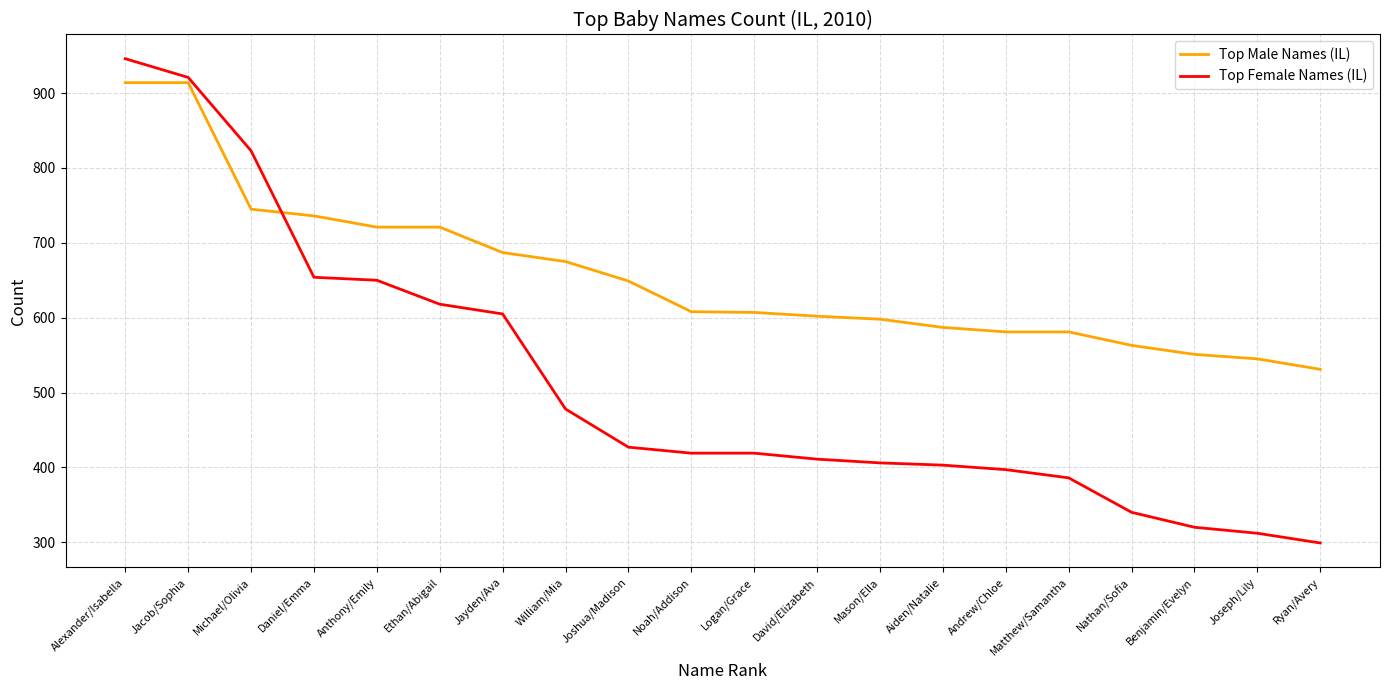

List the series in order of their peak value, lowest first.

Top Male Names (IL), Top Female Names (IL)